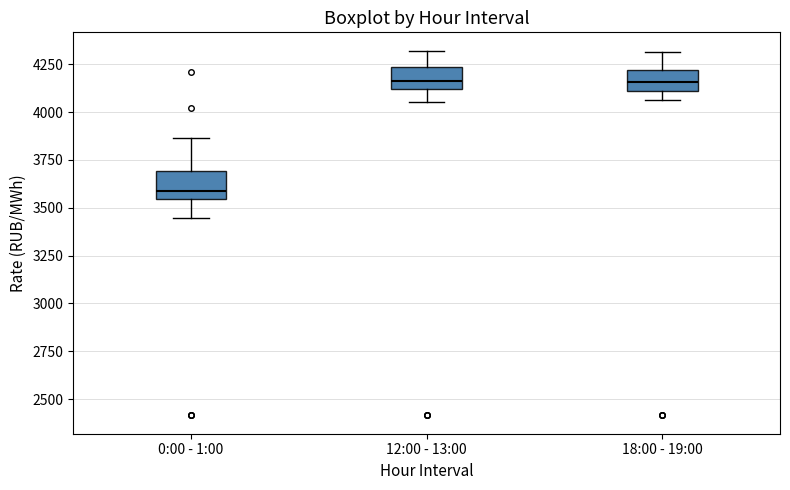

Reading left to right, transcribe this box plot: for each box, give where its median line is, the range the box spans, and where its two whiskers end, as read against the y-axis. The values are not printed on the chart, so give them approximately, as read against the axis.

0:00 - 1:00: median 3600, box 3550 to 3700, whiskers 3450 to 3850
12:00 - 13:00: median 4150, box 4100 to 4250, whiskers 4050 to 4300
18:00 - 19:00: median 4150, box 4100 to 4200, whiskers 4050 to 4300